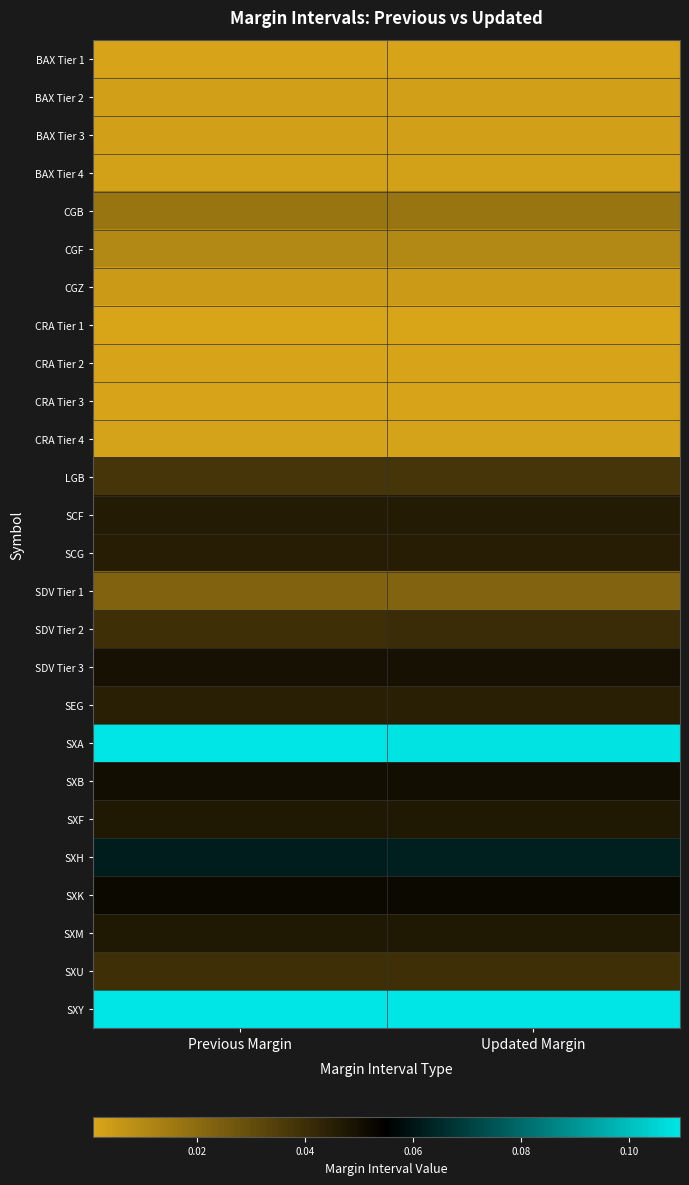

List the series in order of their peak value, lowest first.

CRA Tier 1, CRA Tier 2, BAX Tier 1, CRA Tier 3, CRA Tier 4, BAX Tier 4, BAX Tier 2, BAX Tier 3, CGZ, CGF, CGB, SDV Tier 1, LGB, SXU, SDV Tier 2, SEG, SCG, SCF, SXF, SXM, SDV Tier 3, SXB, SXK, SXH, SXA, SXY